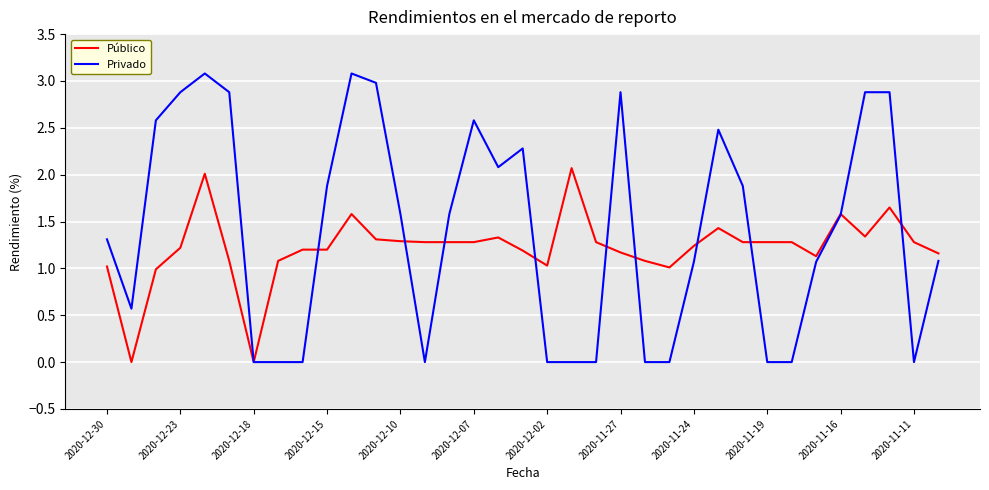

Rank the series by their average value, from highest to lowest.

Privado, Público